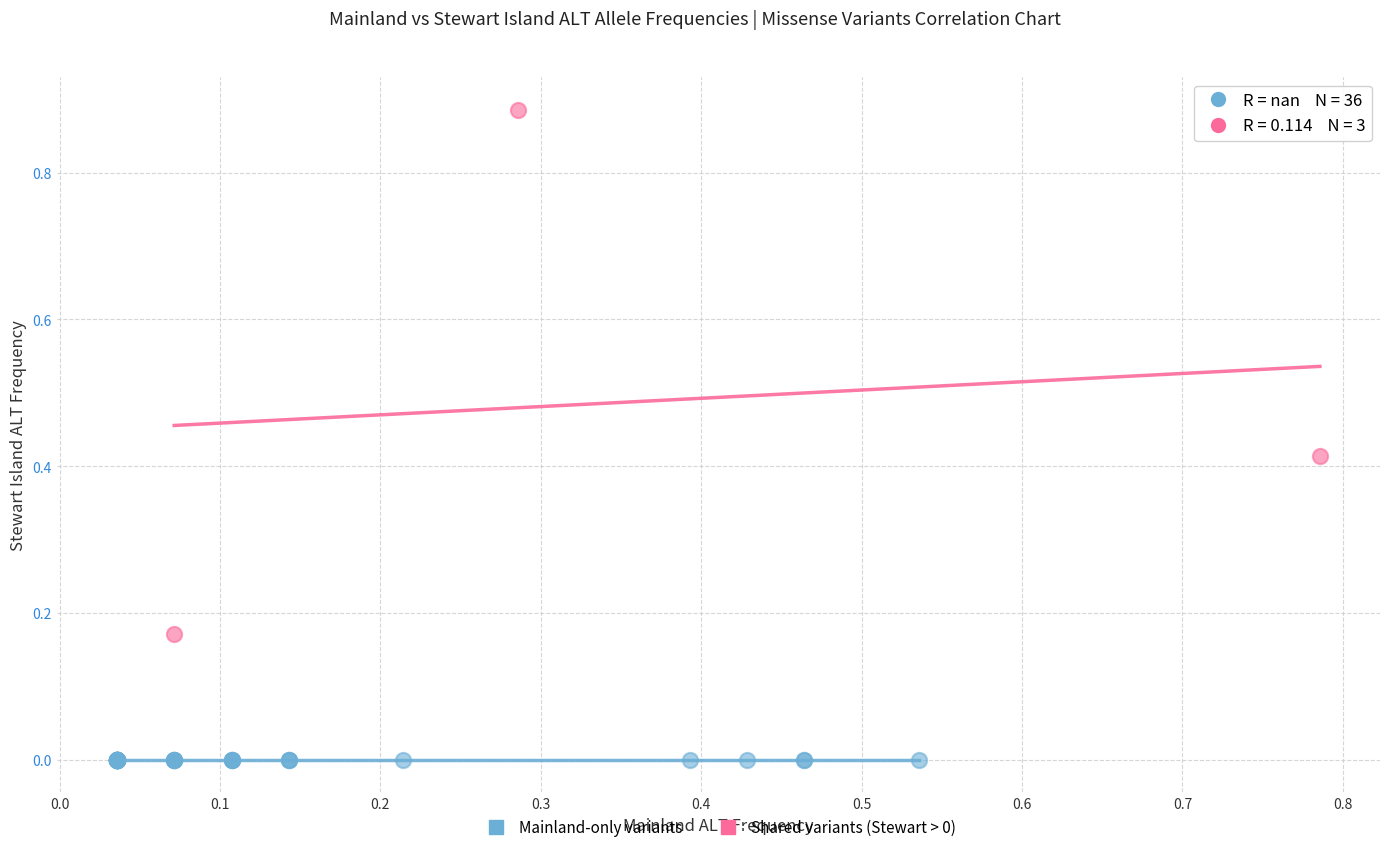

What are all the series names shown in the legend?

Mainland-only variants, Shared variants (Stewart > 0)